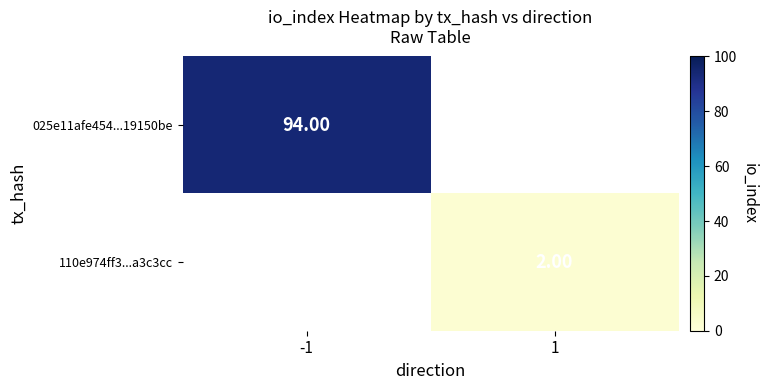

List the labels in order of 110e974ff3...a3c3cc value, smallest first.

-1, 1